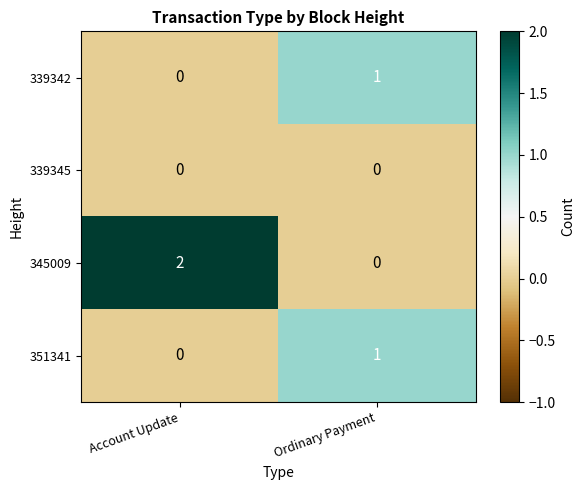

Reading left to right, extract all data points from this chart.

339342: Account Update=0	Ordinary Payment=1
339345: Account Update=0	Ordinary Payment=0
345009: Account Update=2	Ordinary Payment=0
351341: Account Update=0	Ordinary Payment=1